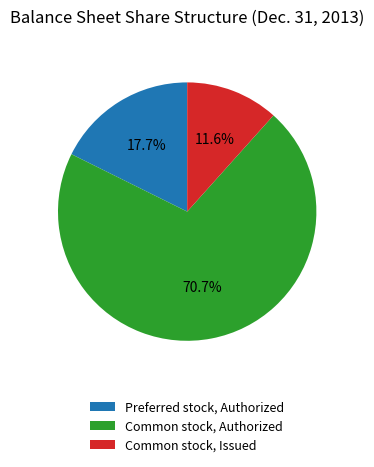

Does any single category account for the majority?

Yes